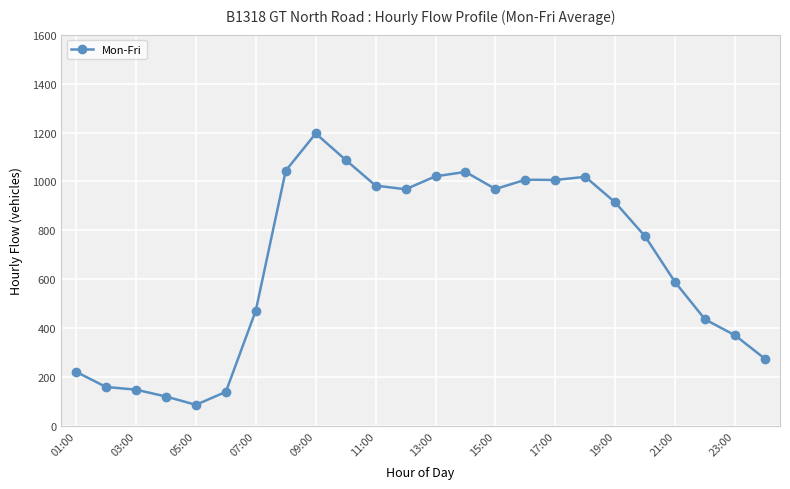

What is the difference between the maximum and second lowest values?

1075